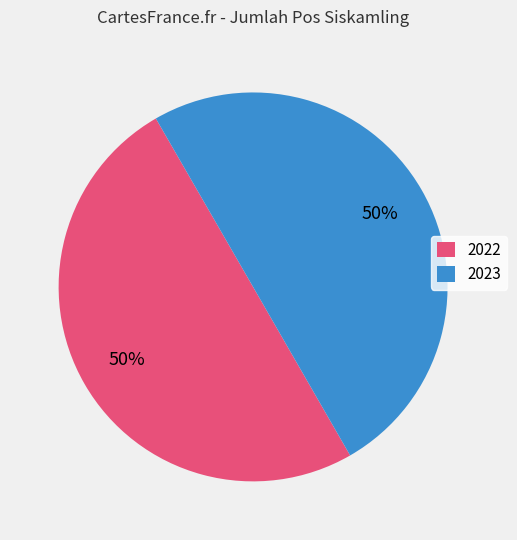

To the nearest percent, what percentage of the pie is 2022?

50%